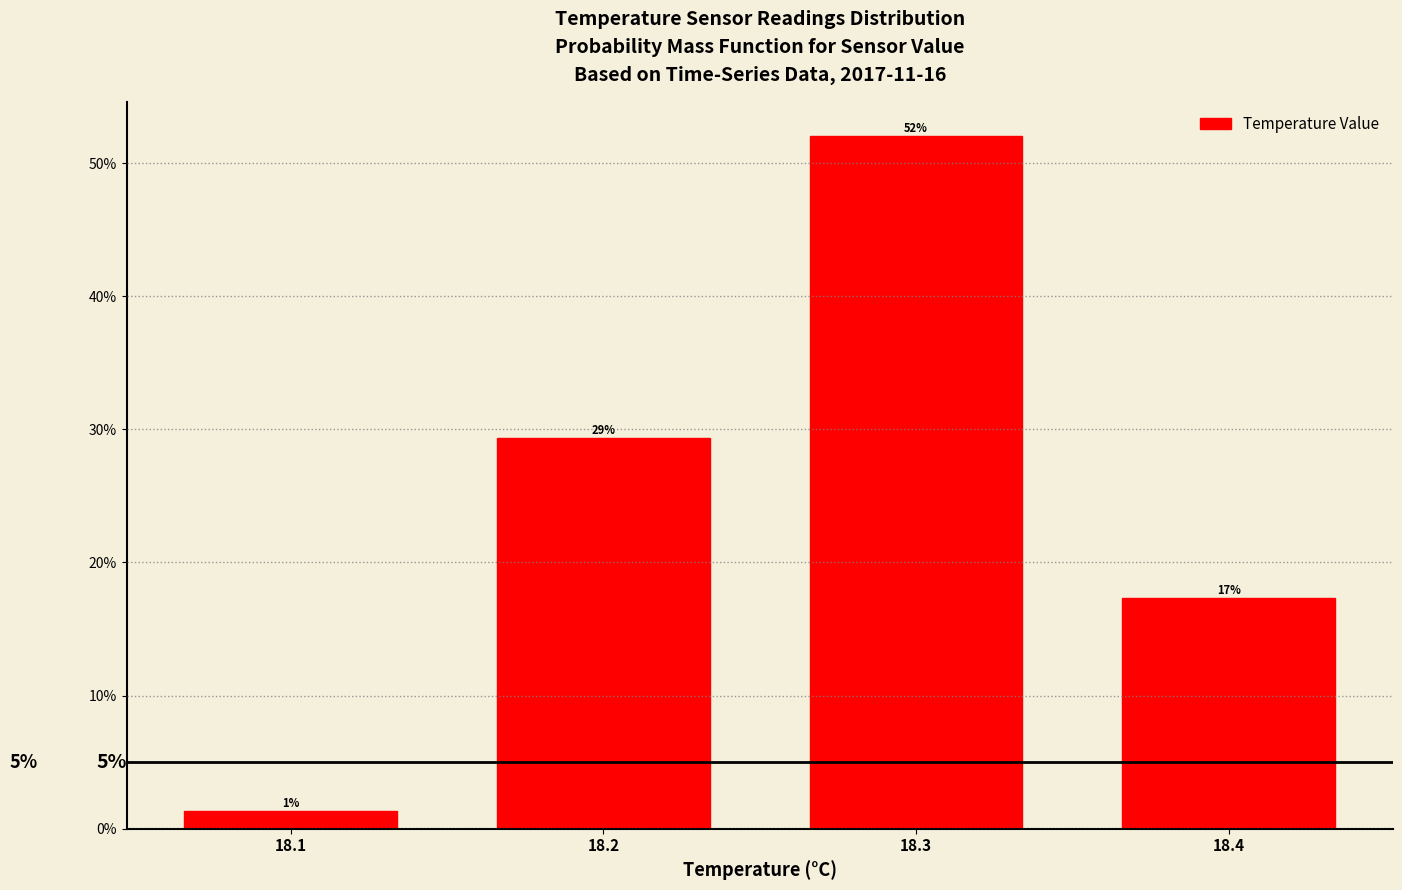

Are the bars horizontal?

No